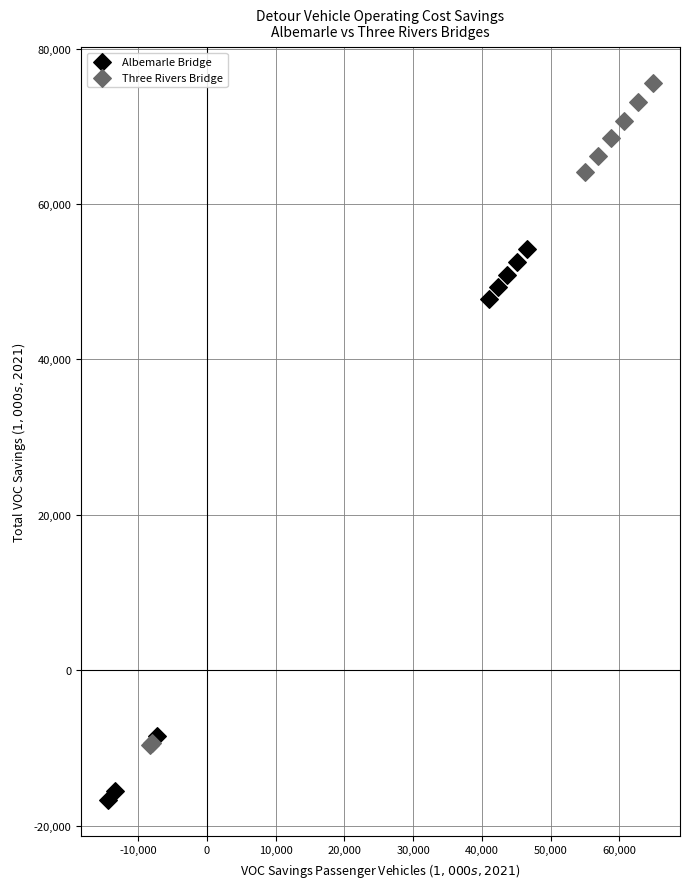

Which series has the largest Y range (max minus min)?

Three Rivers Bridge